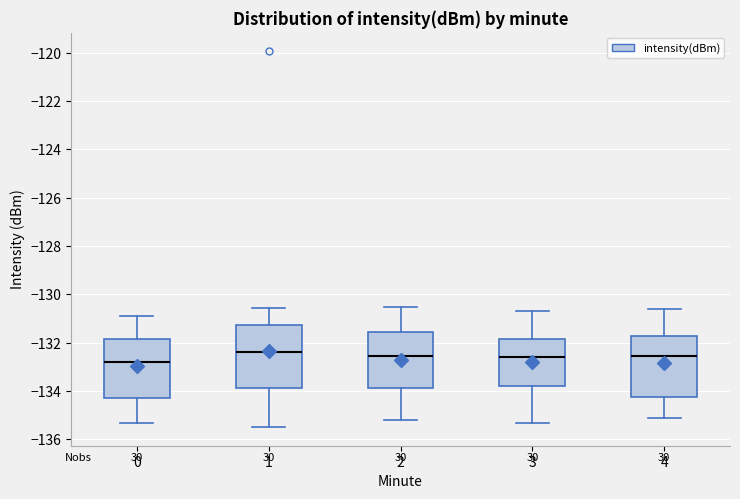

Which box's median line is the lowest?

0